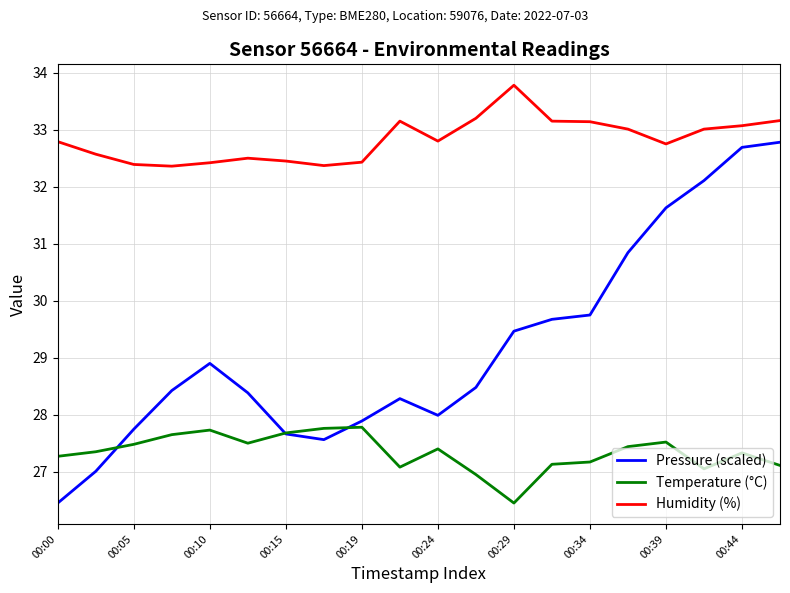

What is the average value of the Pressure (scaled) series?

29.2